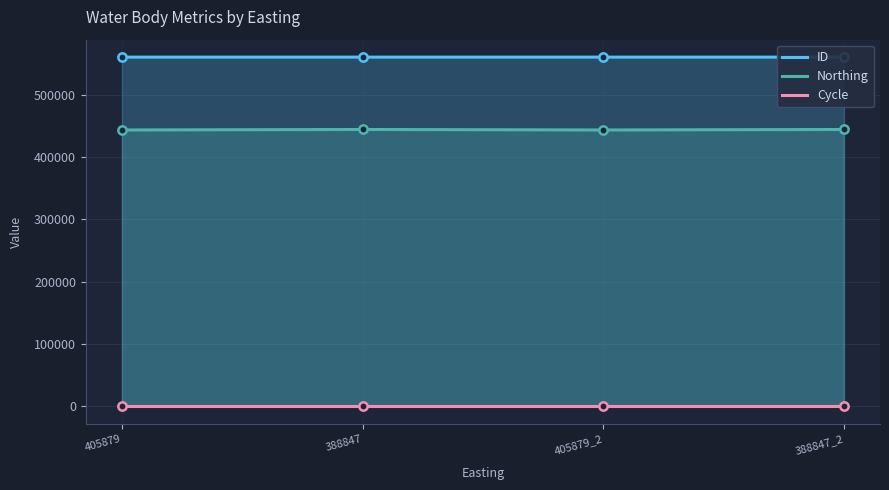

Rank the categories by Northing value from highest to lowest.

388847, 388847_2, 405879, 405879_2